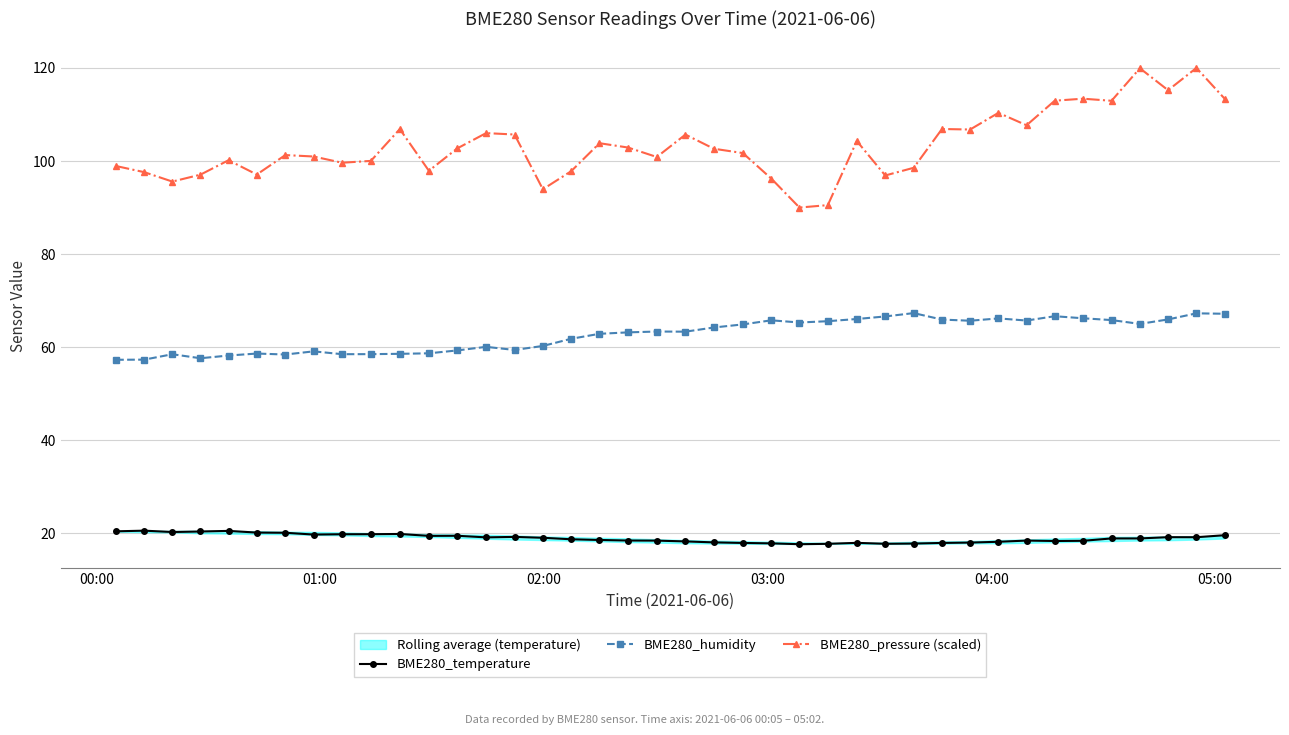

What is the lowest value of the BME280_temperature series?

17.7